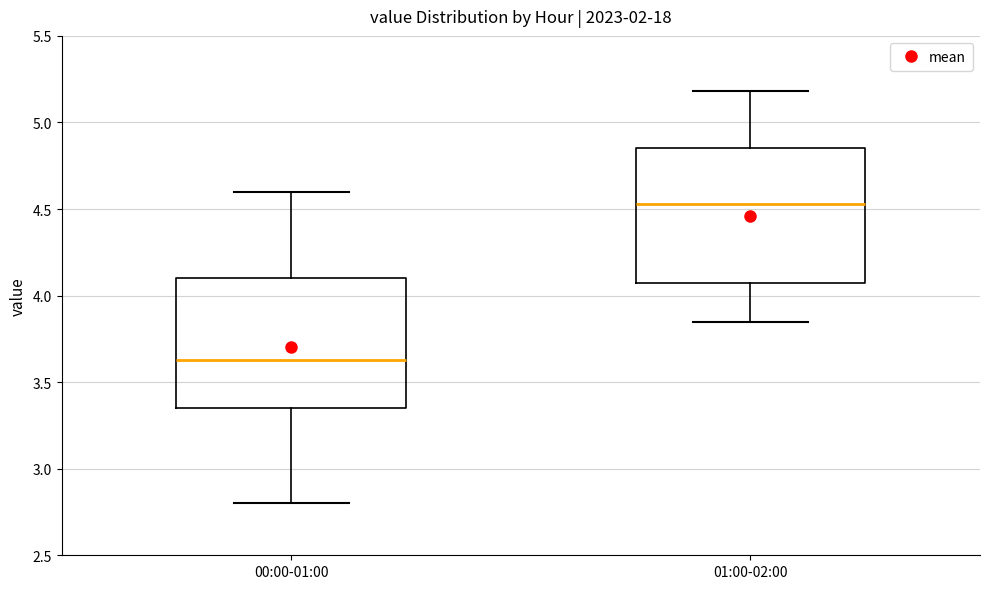

Reading left to right, transcribe this box plot: for each box, give where its median line is, the range the box spans, and where its two whiskers end, as read against the y-axis. The values are not printed on the chart, so give them approximately, as read against the axis.

00:00-01:00: median 3.65, box 3.35 to 4.10, whiskers 2.80 to 4.60
01:00-02:00: median 4.55, box 4.05 to 4.85, whiskers 3.85 to 5.20